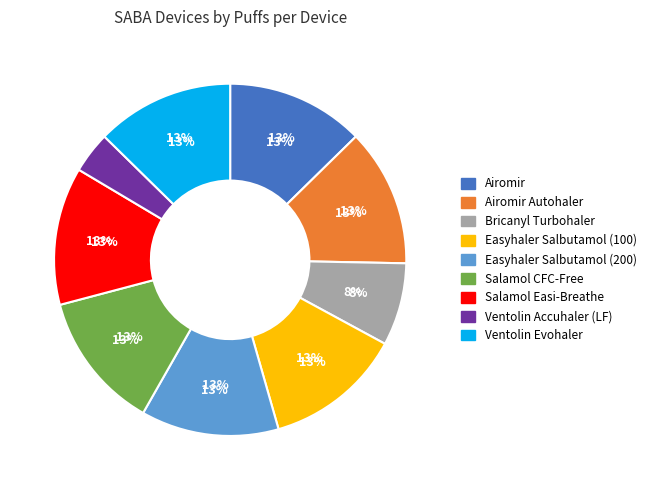

How much of the chart is everything except Ventolin Accuhaler (LF)?

96.2%